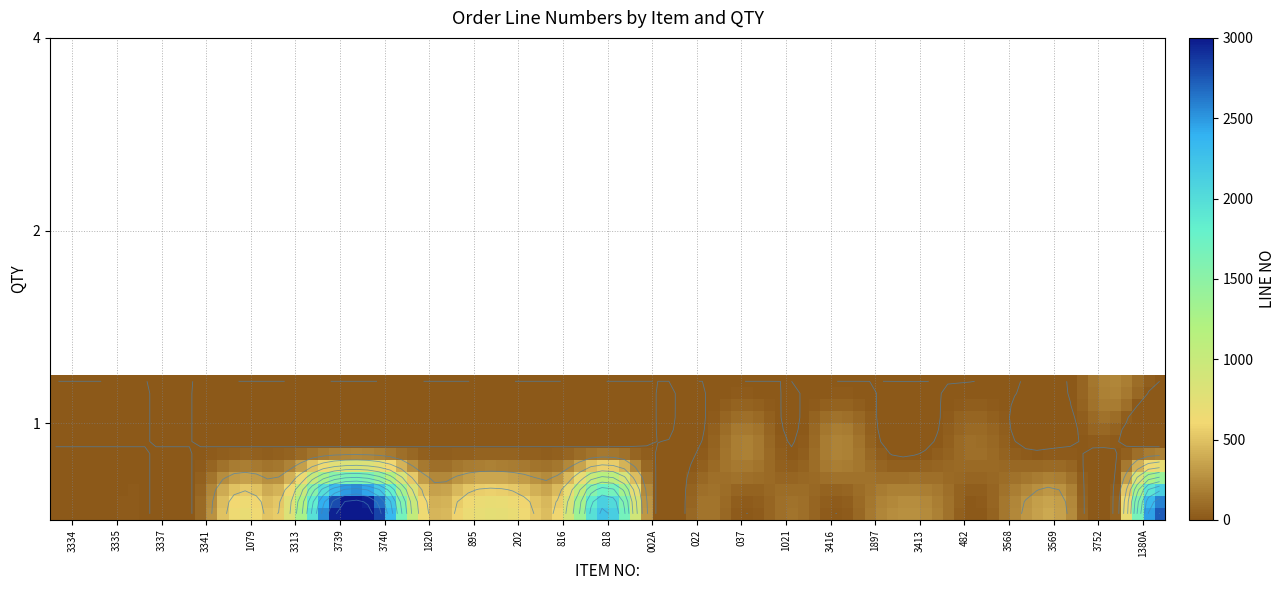

True or false: 3334 has a value of 2.0 at line.

True